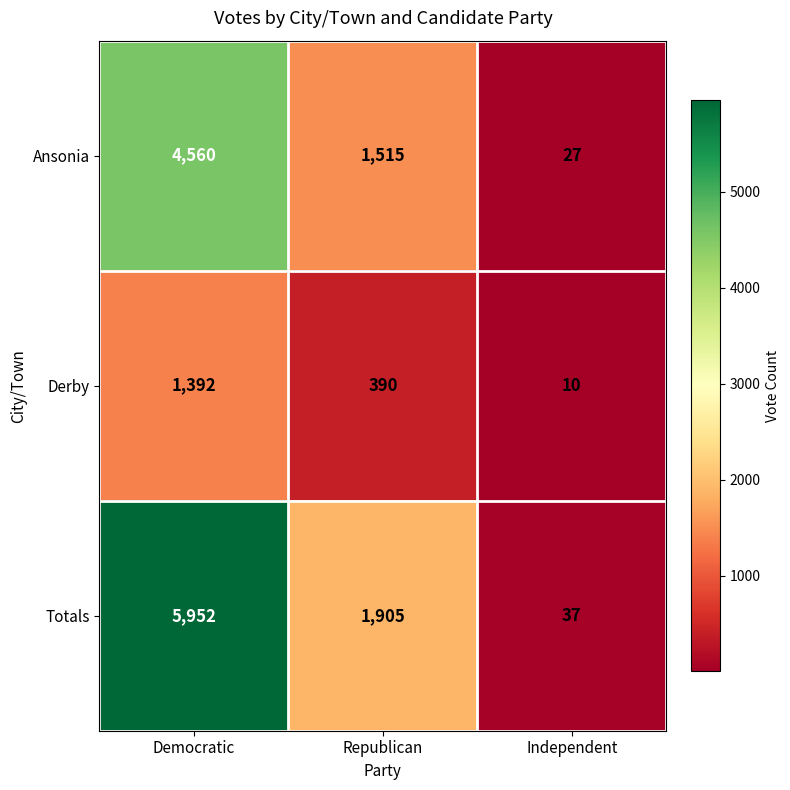

Where is Totals nearest to the value 2994?

Republican